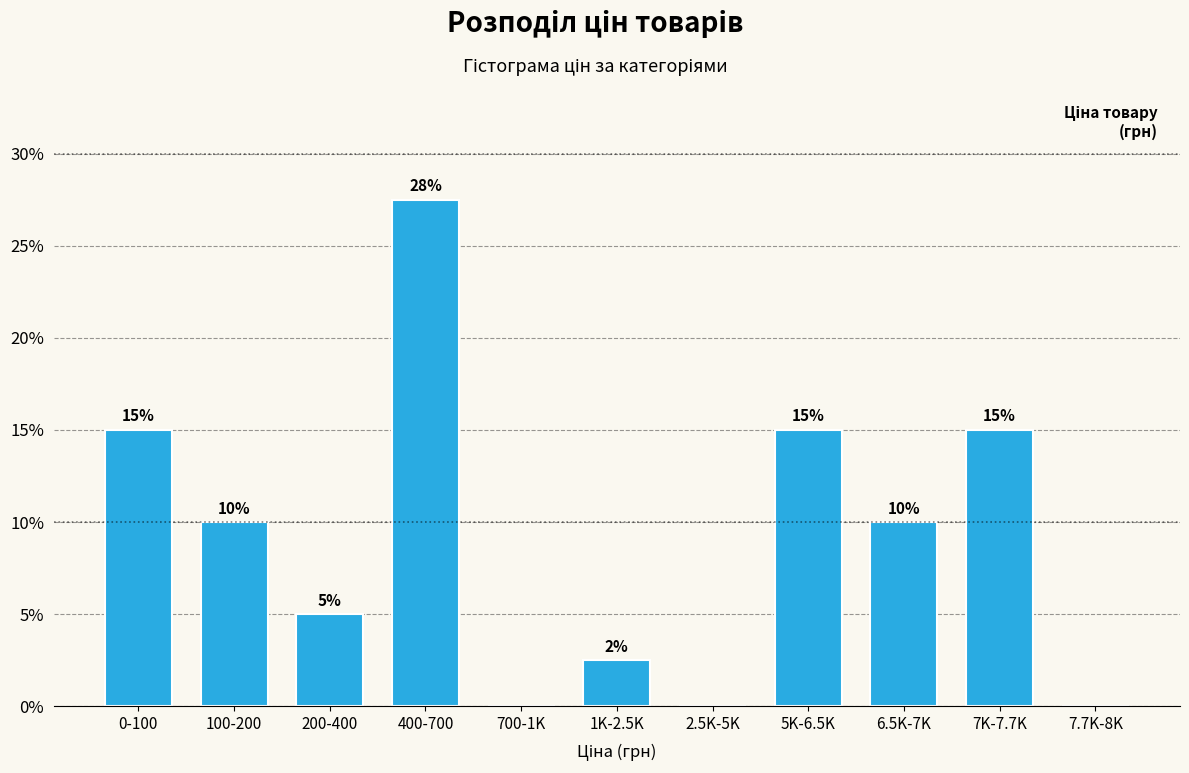

What is the sum of all values?

100.0